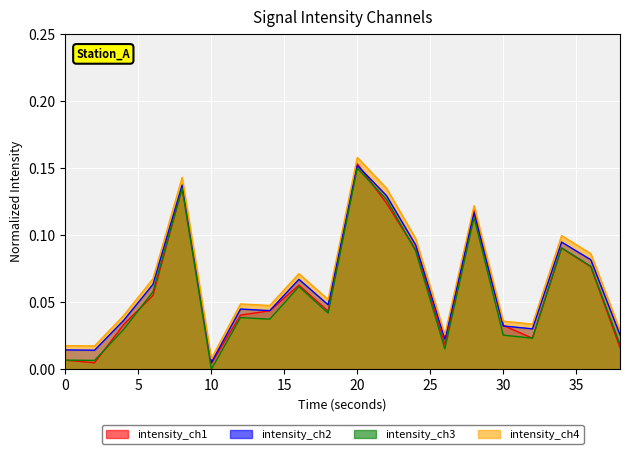

The chart shows a value of 0.0 at 18. True or false?

False